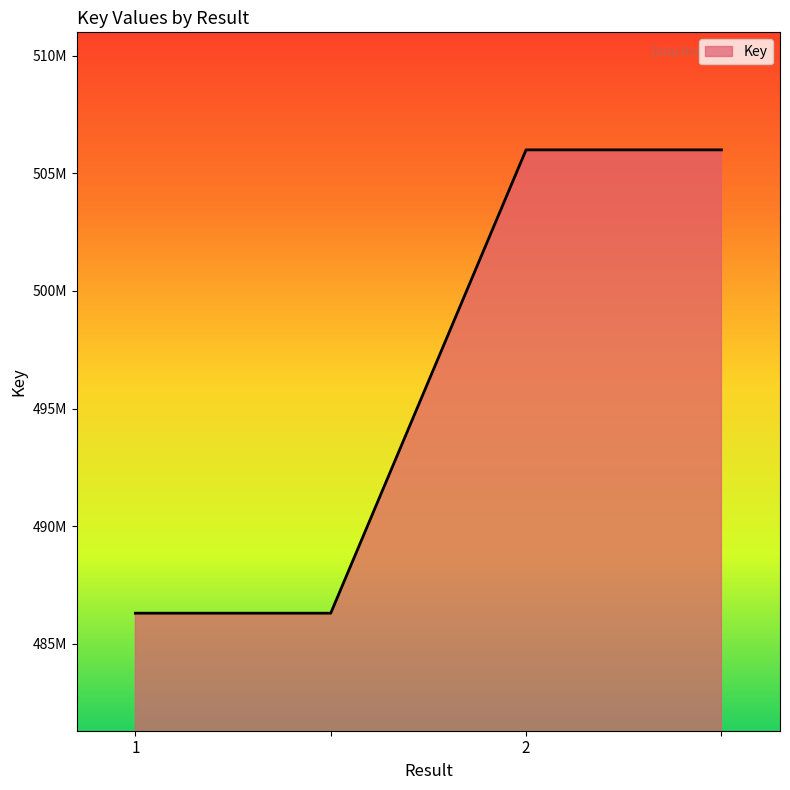

At which label is the value closest to 496148816?

1